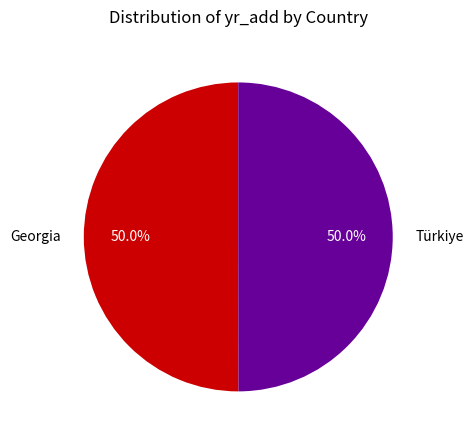

Is the sum of Georgia and Türkiye greater than half?

Yes